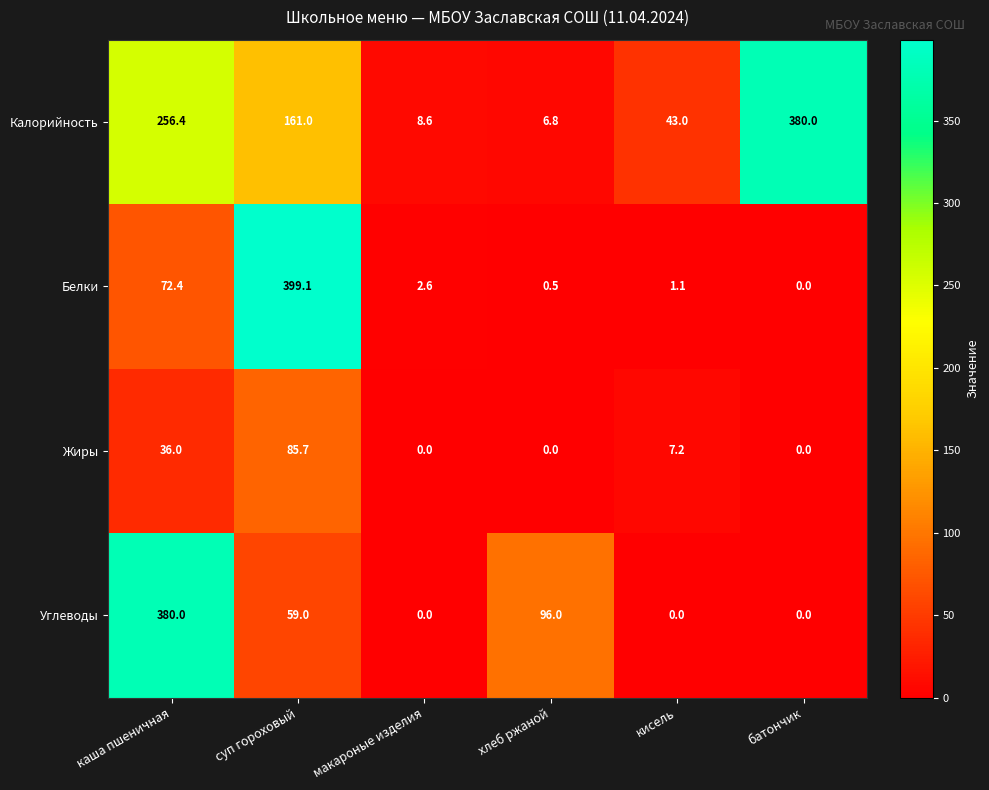

The value of Углеводы at хлеб ржаной is 96.0. True or false?

True